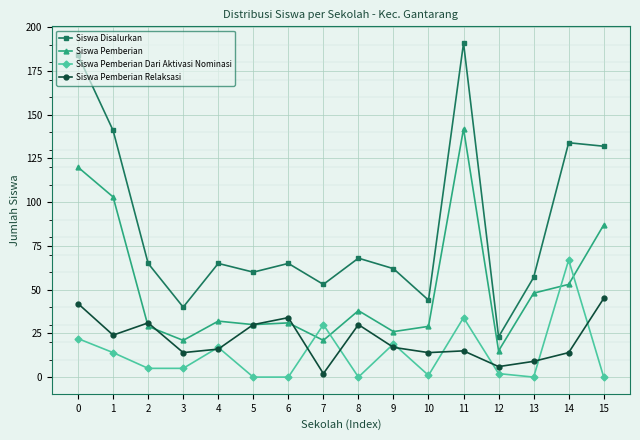

What is the difference between the Siswa Pemberian Relaksasi values at 2 and 14?

17